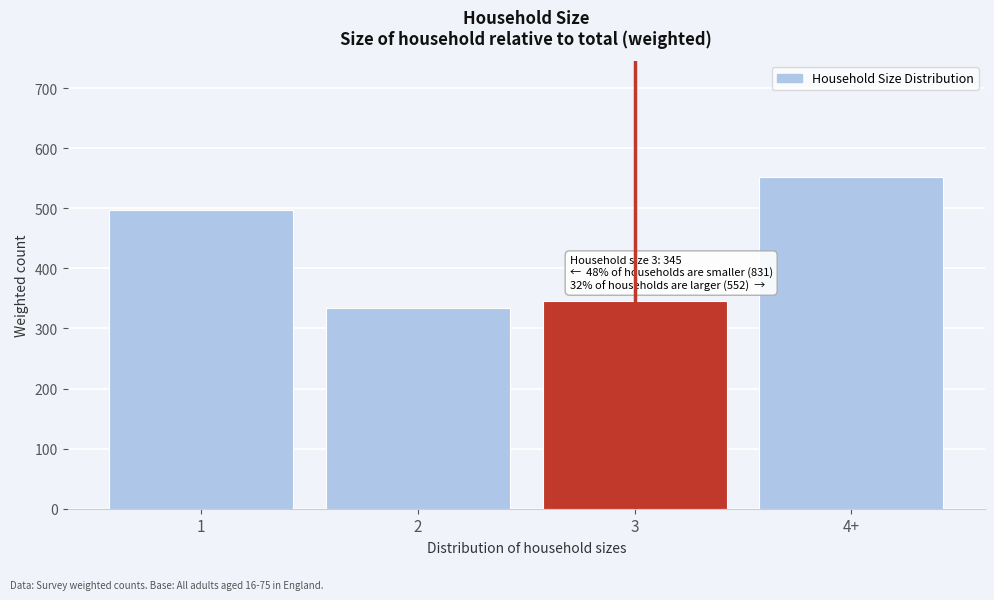

Reading left to right, extract all data points from this chart.

1=497.2	2=334.3	3=345.4	4+=551.8